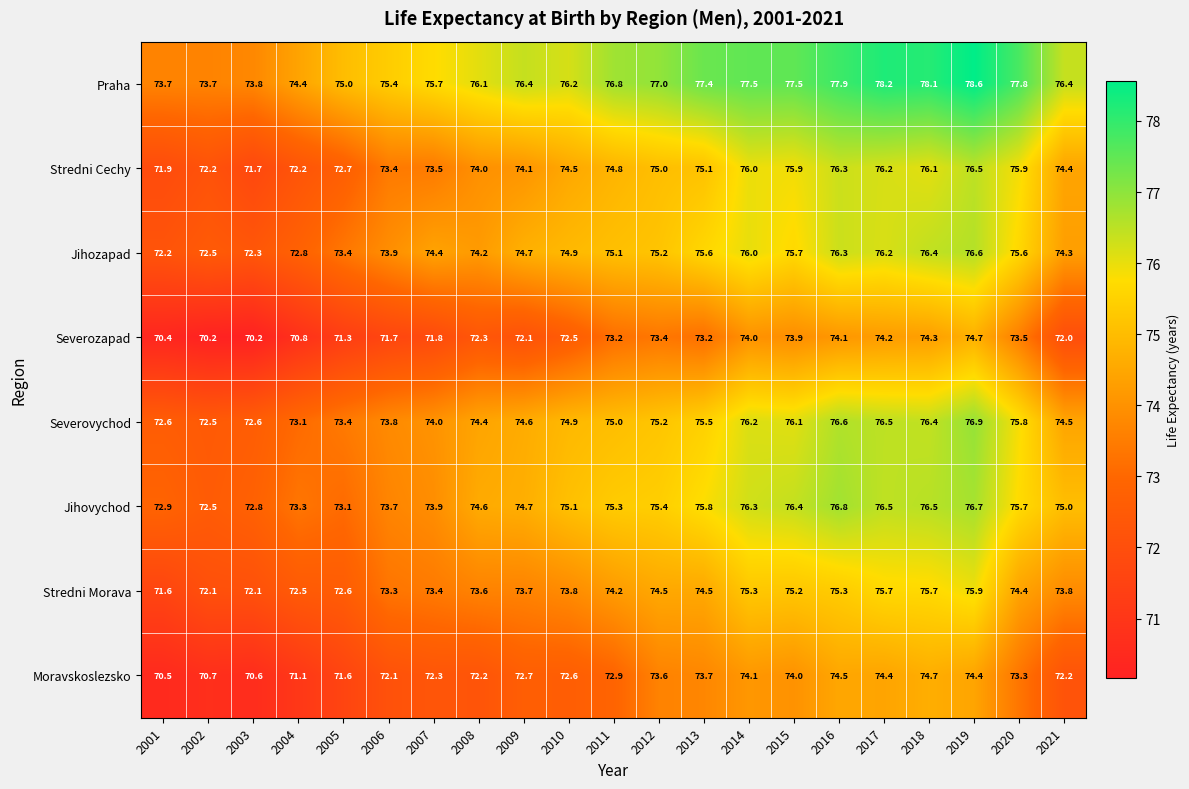

Which series has the widest spread of values?

Praha